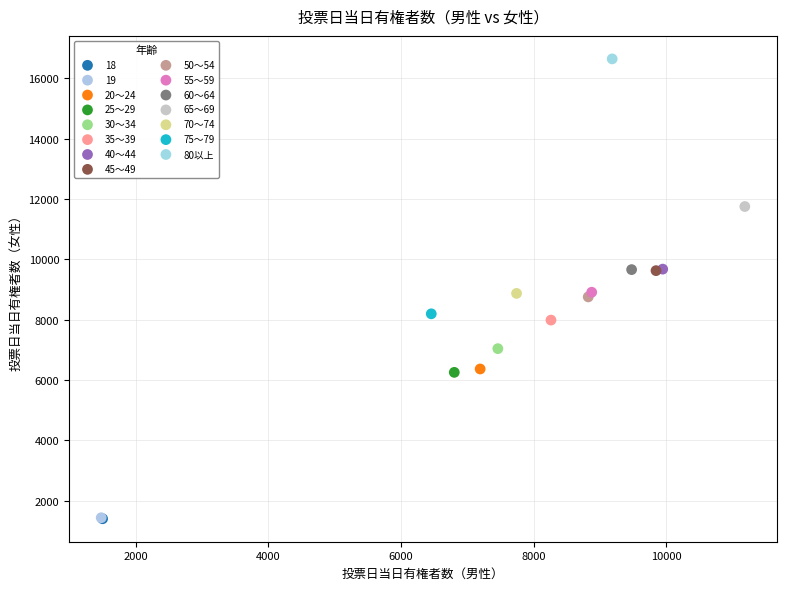

Which series reaches the maximum Y coordinate?

80以上